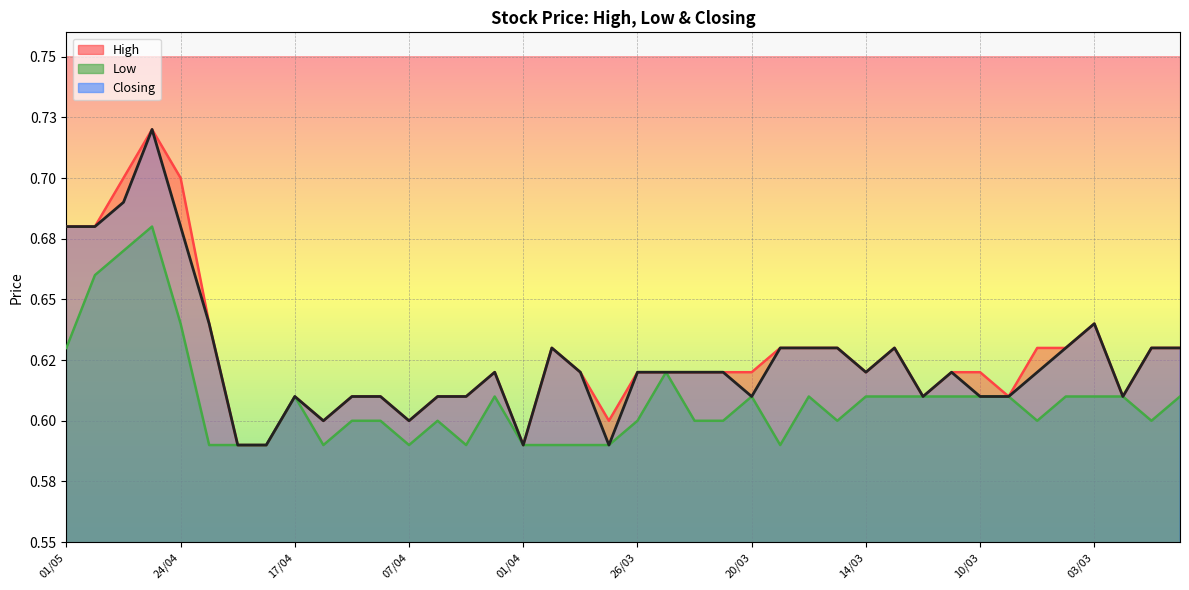

What is the approximate value of Low at 24/03?

0.6